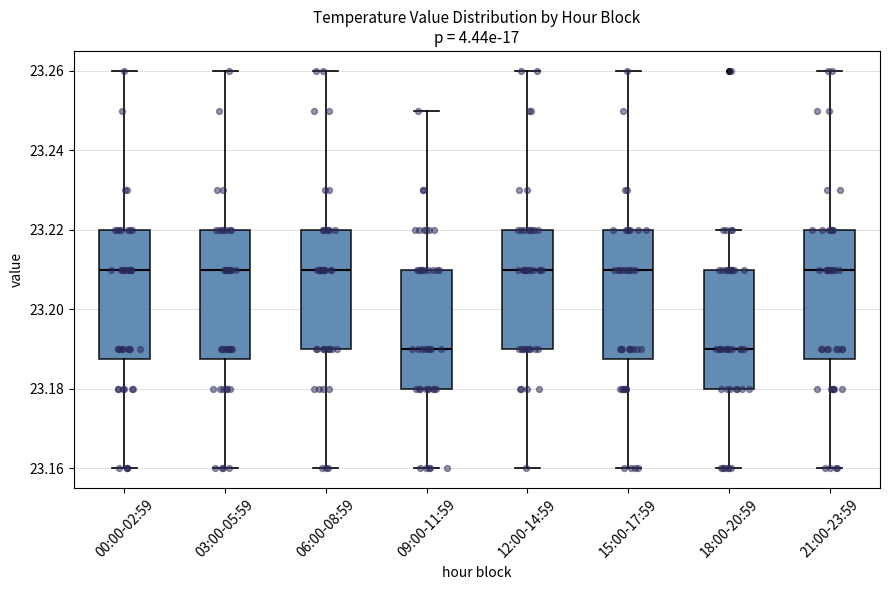

Where does the median line of the box for 12:00-14:59 sit on the y-axis? The values are not printed on the chart, so give them approximately, as read against the axis.

23.210